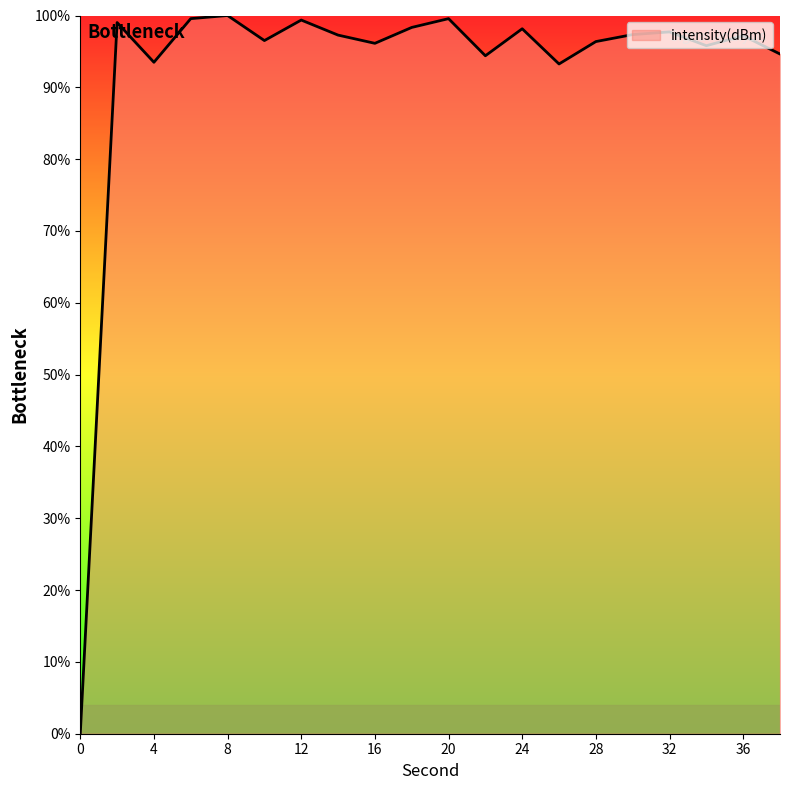

What is the difference between the maximum and minimum values?

100.0